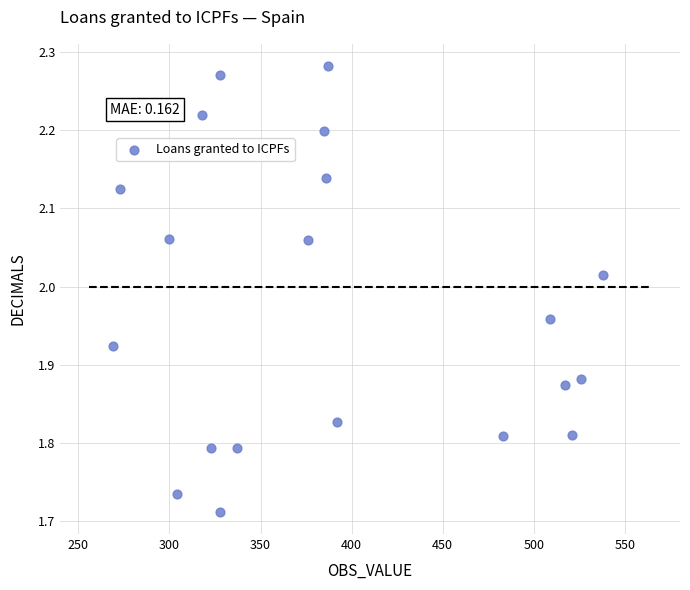

What is the range of X values (max minus min)?

269.0